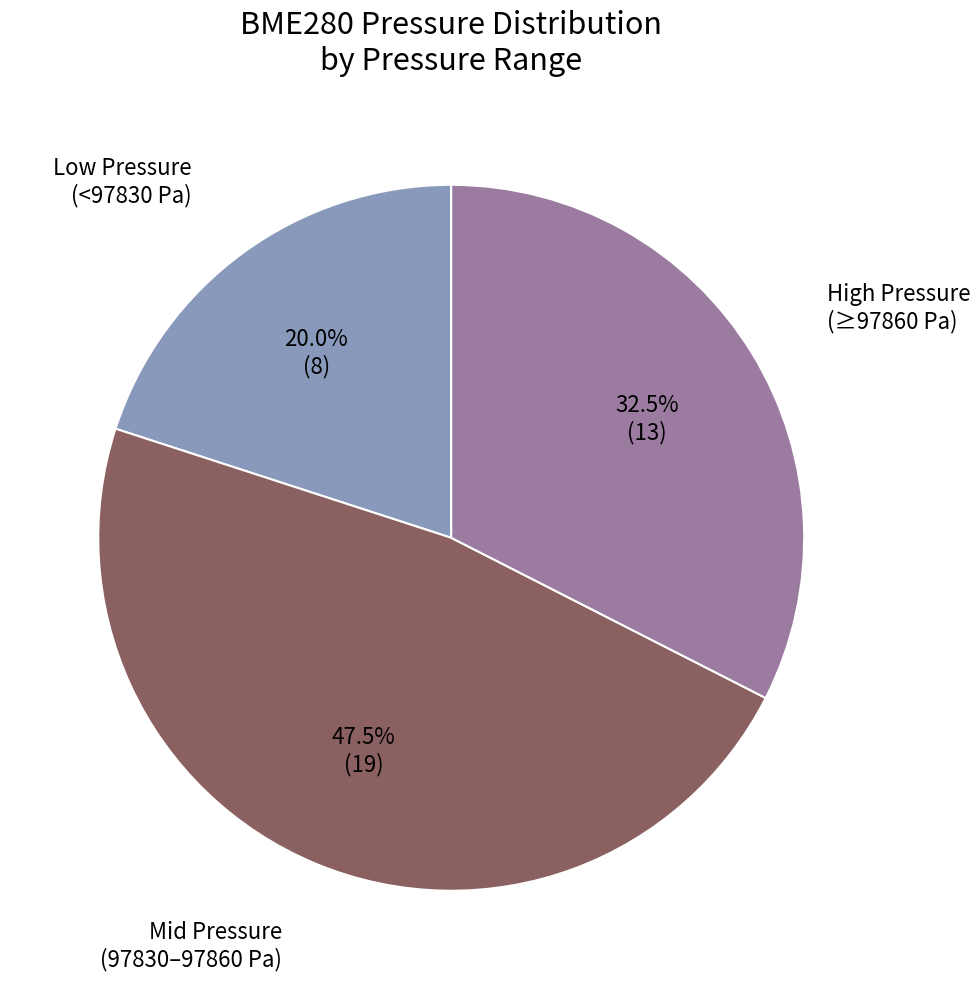

Is there any slice that represents more than half of the pie?

No